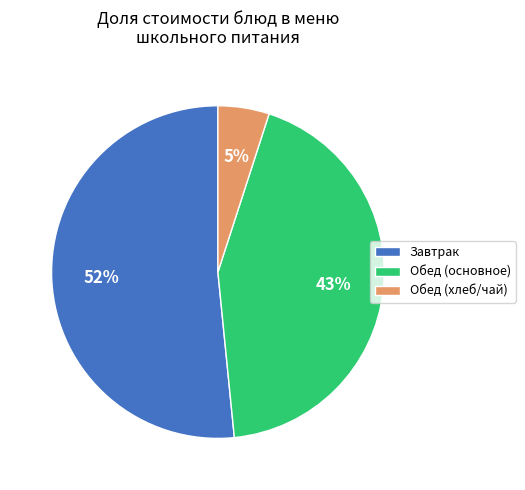

What percentage is the Завтрак slice, to the nearest percent?

52%